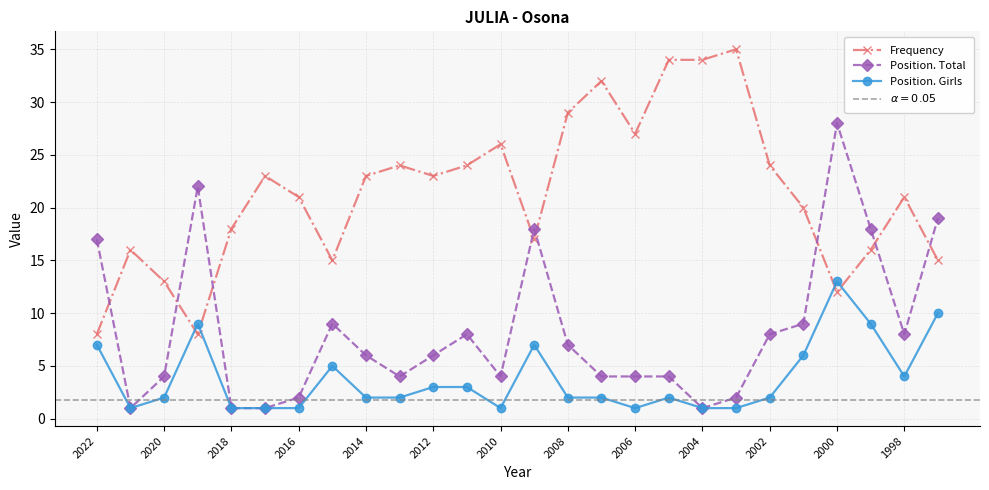

At which label is Position. Total closest to 14?

2022